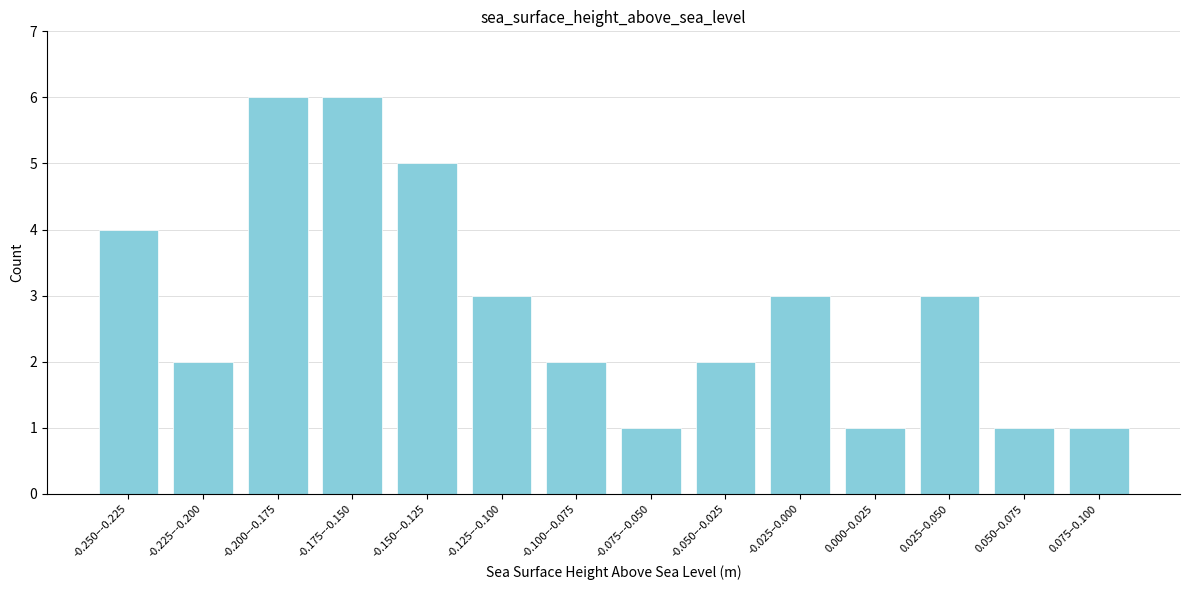

Reading right to left, list all the values displayed in this chart.

1	1	3	1	3	2	1	2	3	5	6	6	2	4